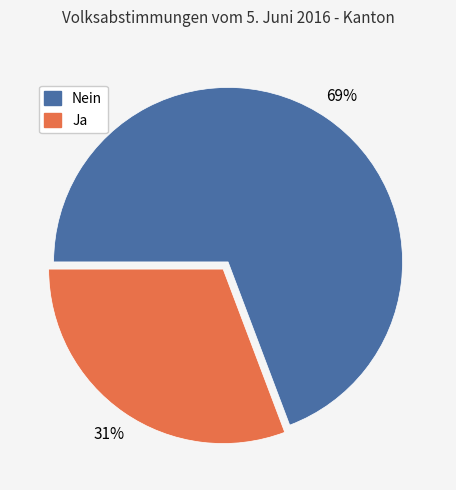

Does any single category account for the majority?

Yes